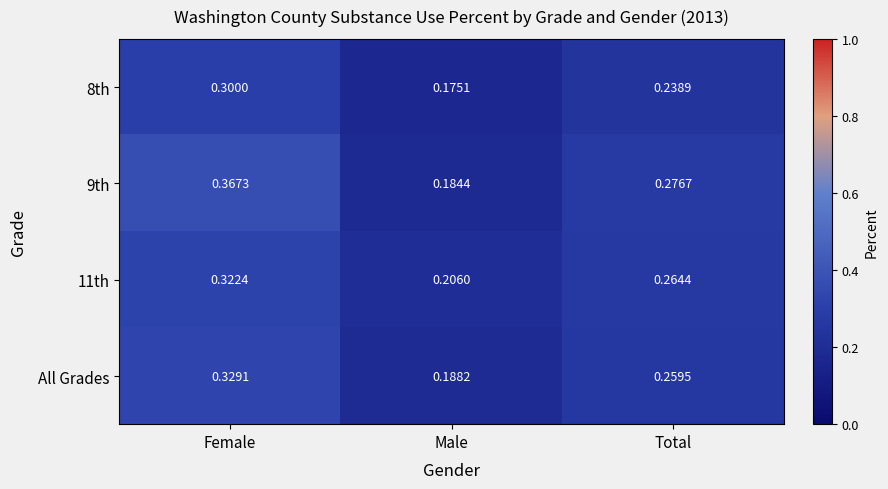

Rank the categories by 9th value from highest to lowest.

Female, Total, Male